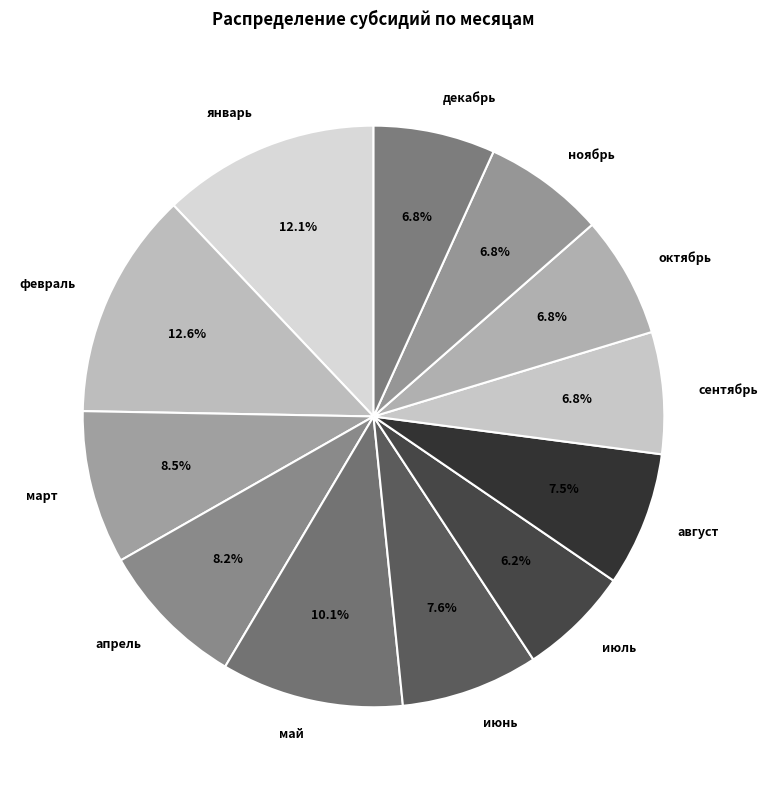

What is the ratio of the value at май to the value at декабрь?

1.5